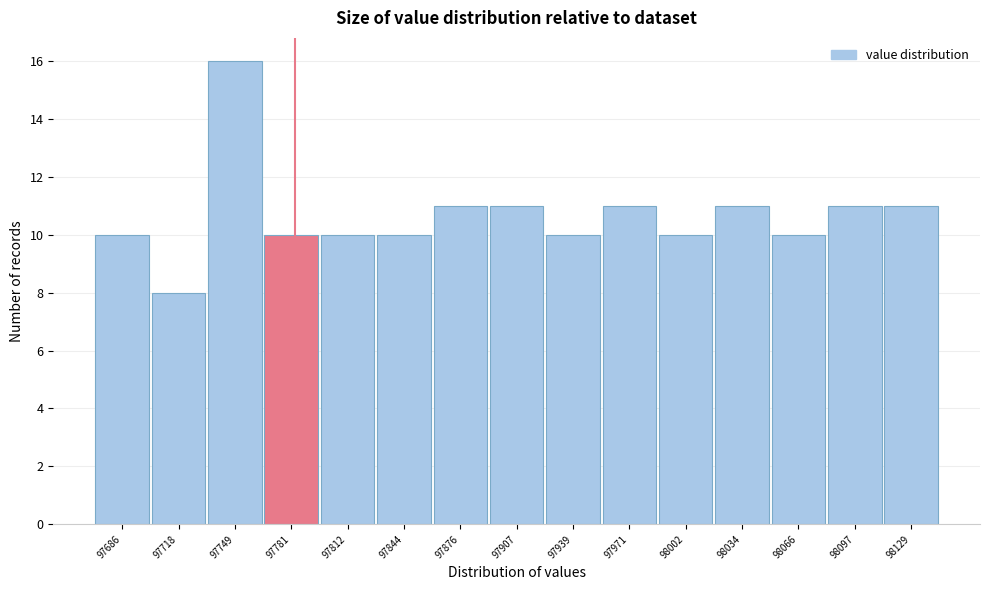

Reading left to right, transcribe all the data shown in this chart.

10	8	16	10	10	10	11	11	10	11	10	11	10	11	11